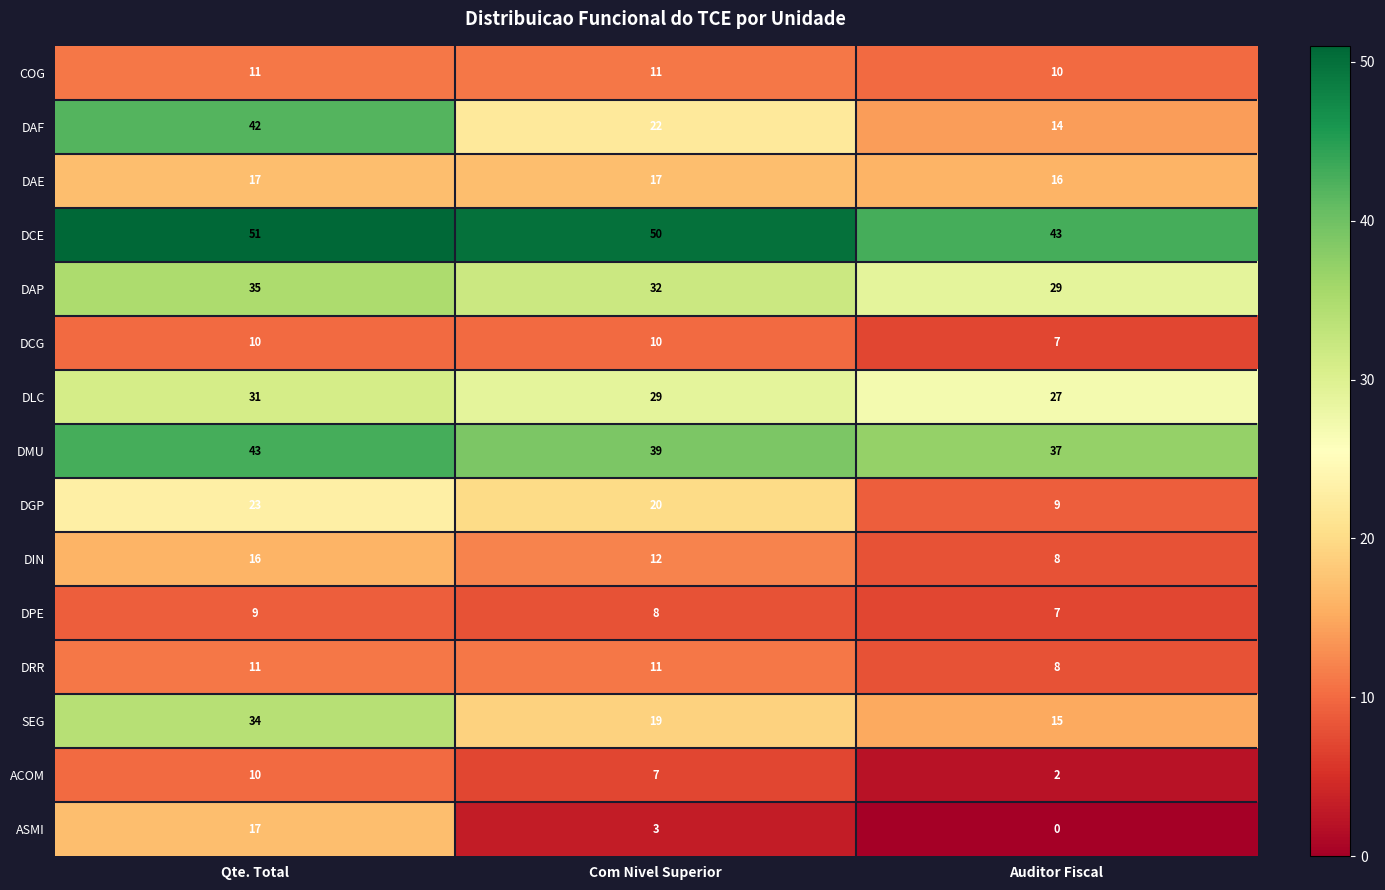

What is the sum of all DCG values?

27